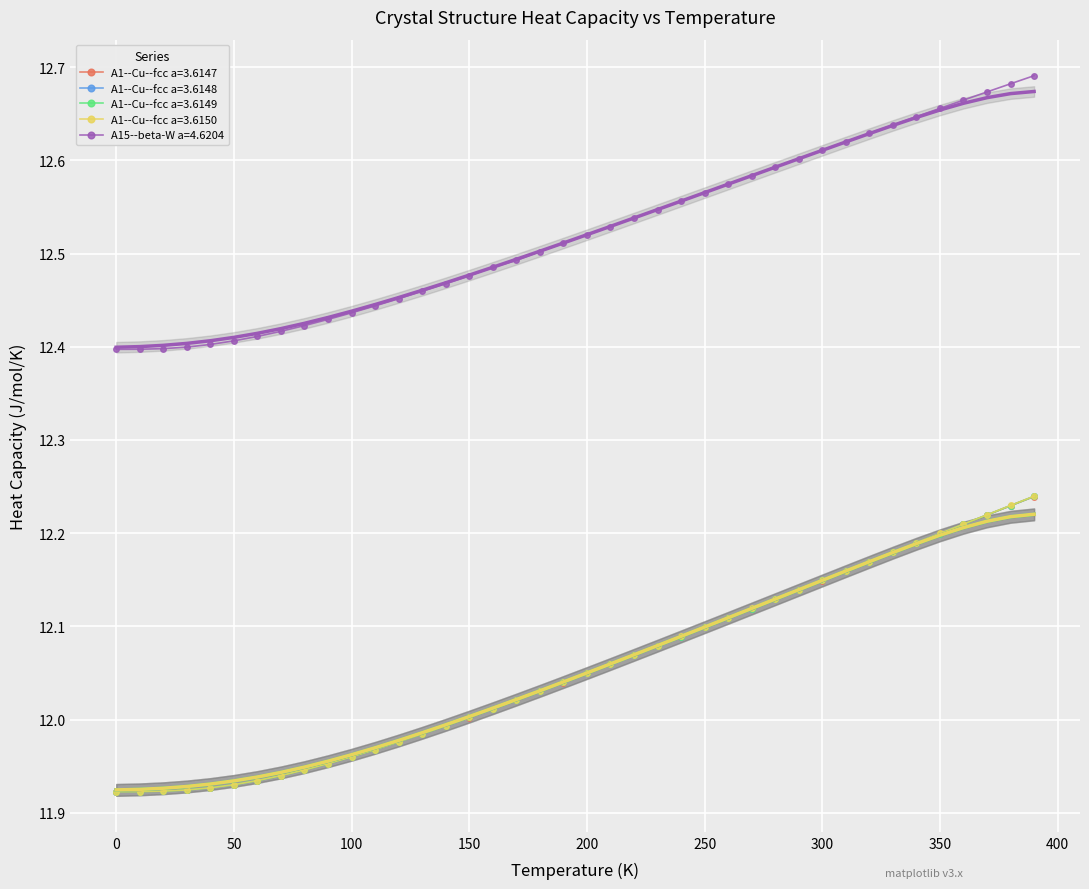

What is the value of the A1--Cu--fcc a=3.6149 point at the 8th from the left?

11.9